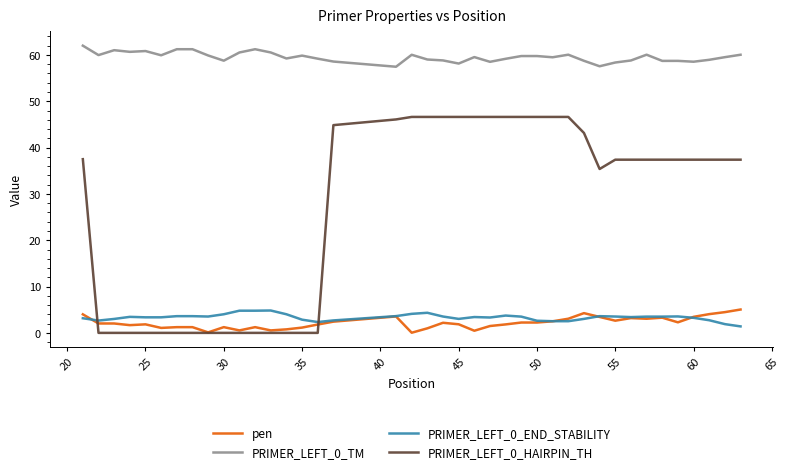

True or false: PRIMER_LEFT_0_HAIRPIN_TH and PRIMER_LEFT_0_TM intersect in this chart.

False